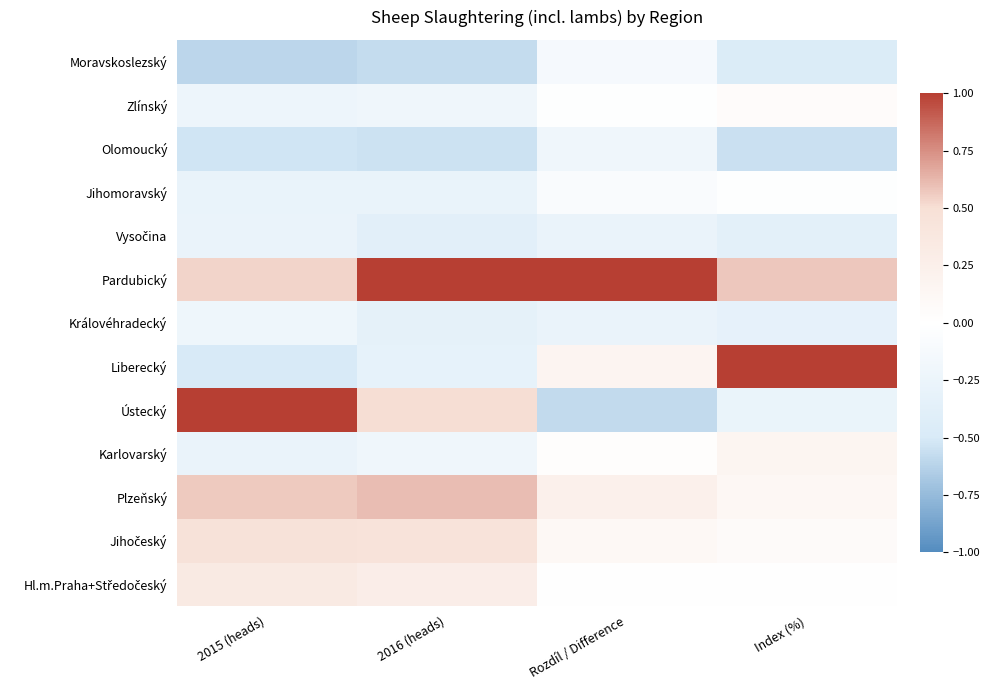

List the series in order of their peak value, lowest first.

Vysočina, Královéhradecký, Olomoucký, Moravskoslezský, Jihomoravský, Zlínský, Karlovarský, Hl.m.Praha+Středočeský, Jihočeský, Plzeňský, Ústecký, Liberecký, Pardubický